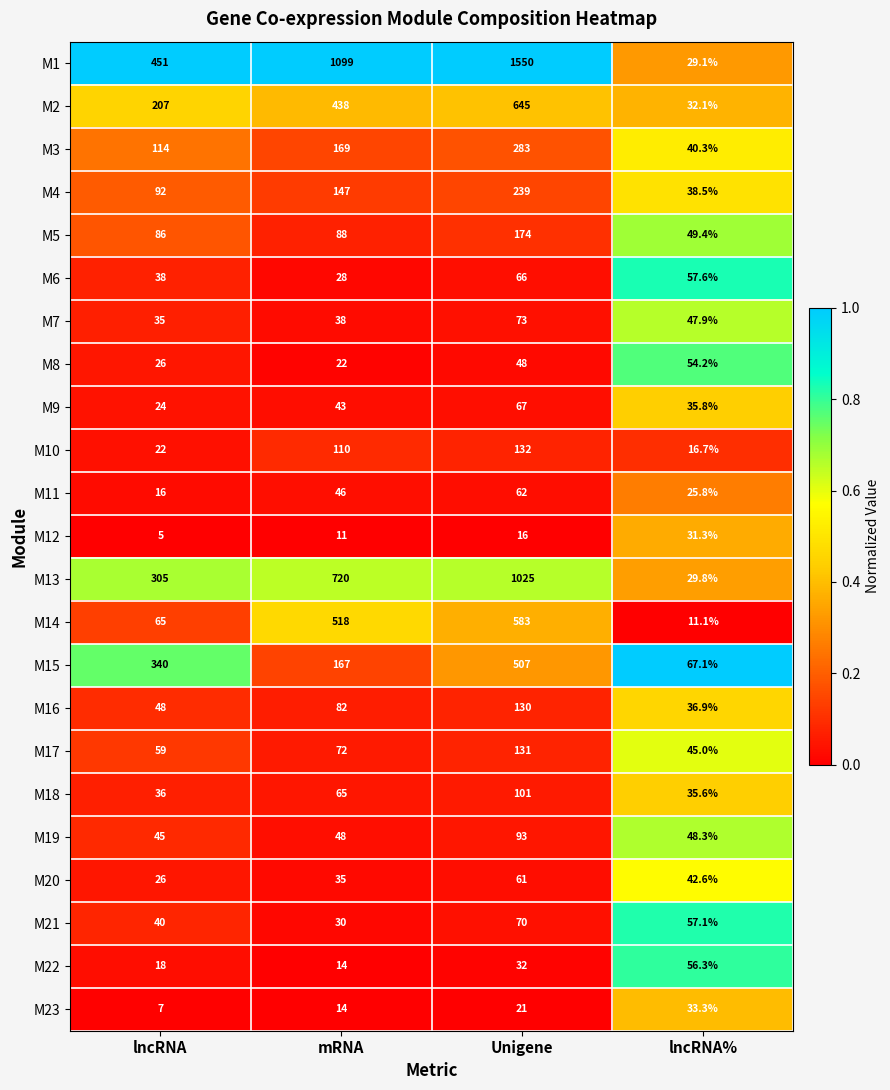

How many categories are shown in the chart?

4